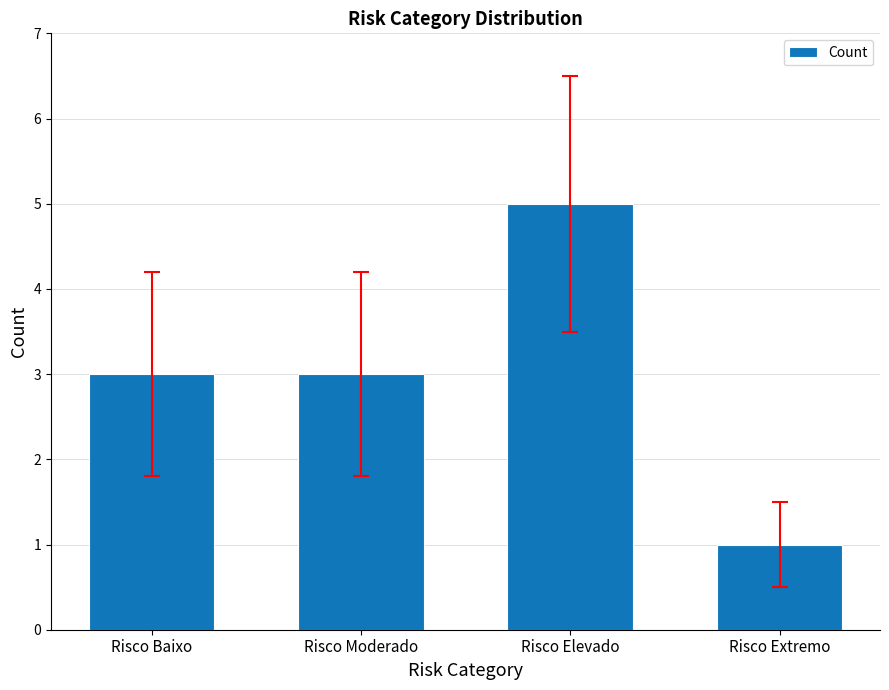

Are the bars grouped side by side (vs. stacked)?

No